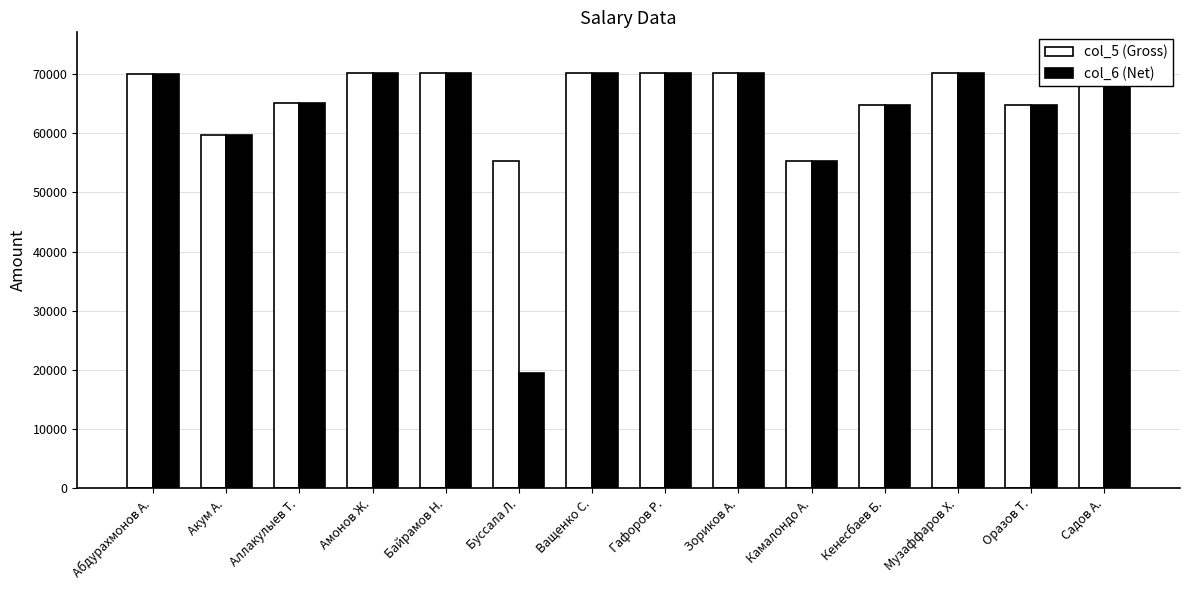

How many groups of bars are there?

14